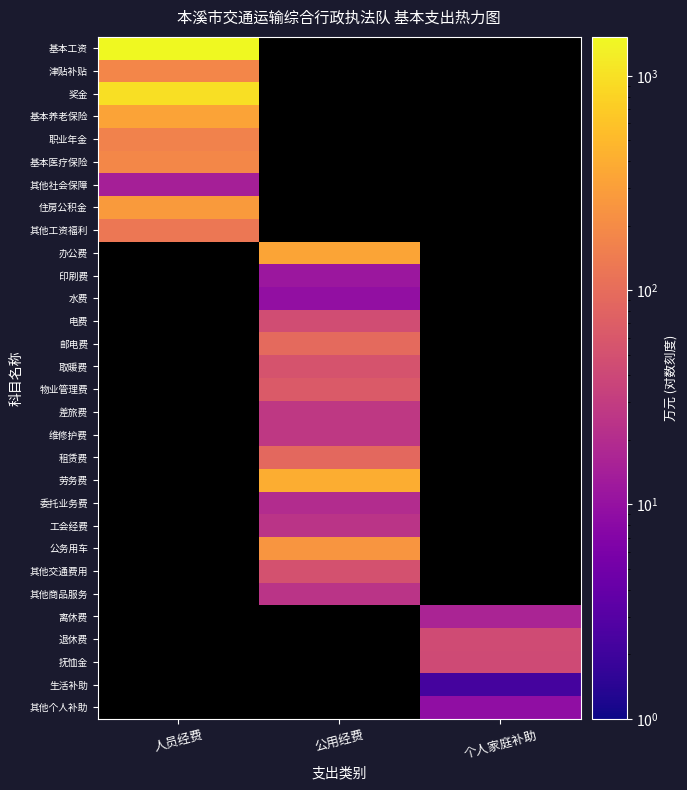

Which category has the lowest value across all series?

个人家庭补助